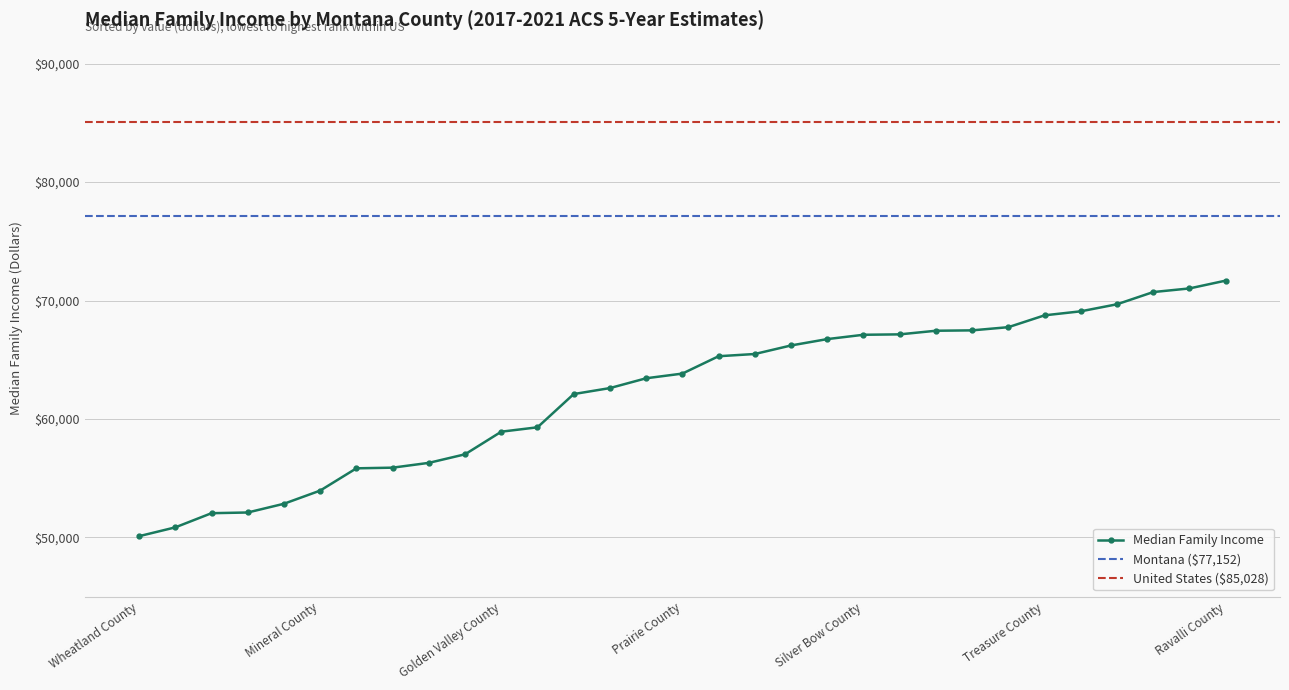

What is the label of the 14th point from the right?

Lake County